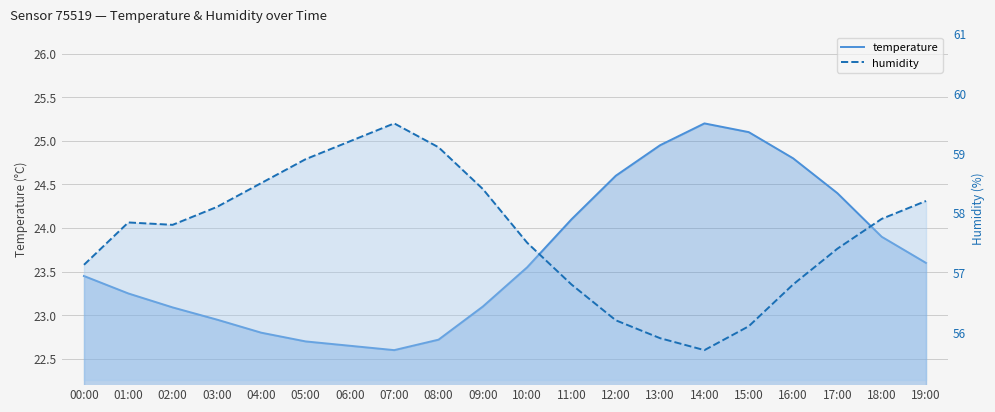

In humidity, how many points are lower than both neighbors (excluding endpoints)?

2